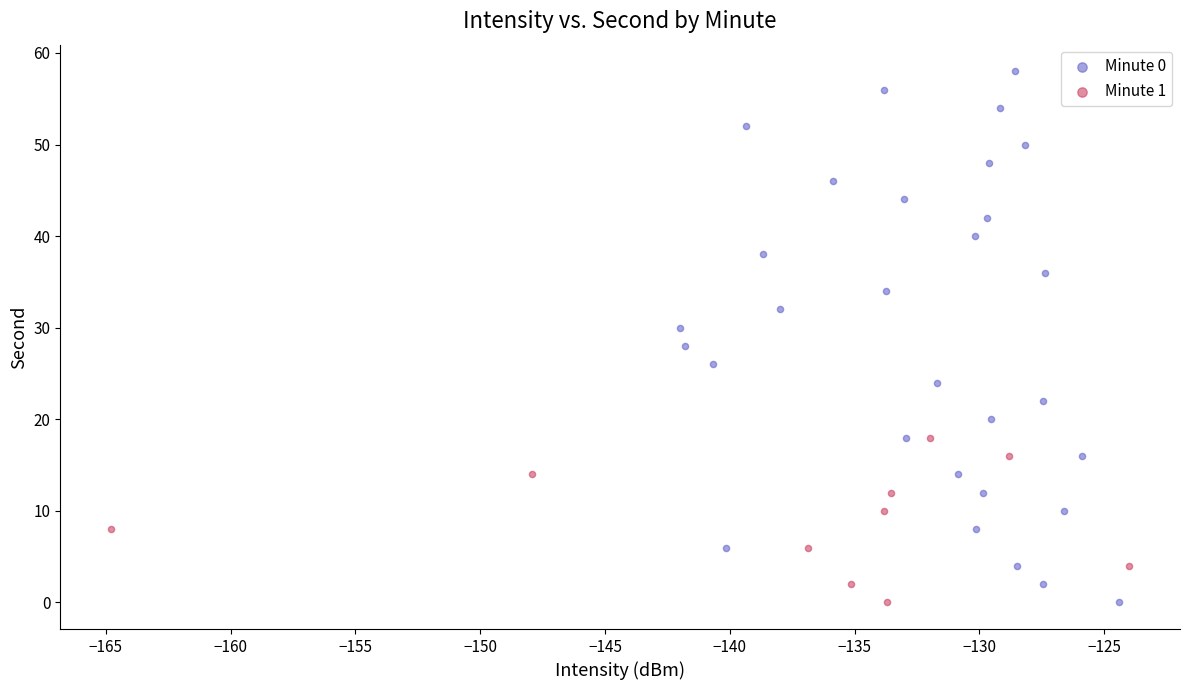

Which series contains the highest Y value?

Minute 0